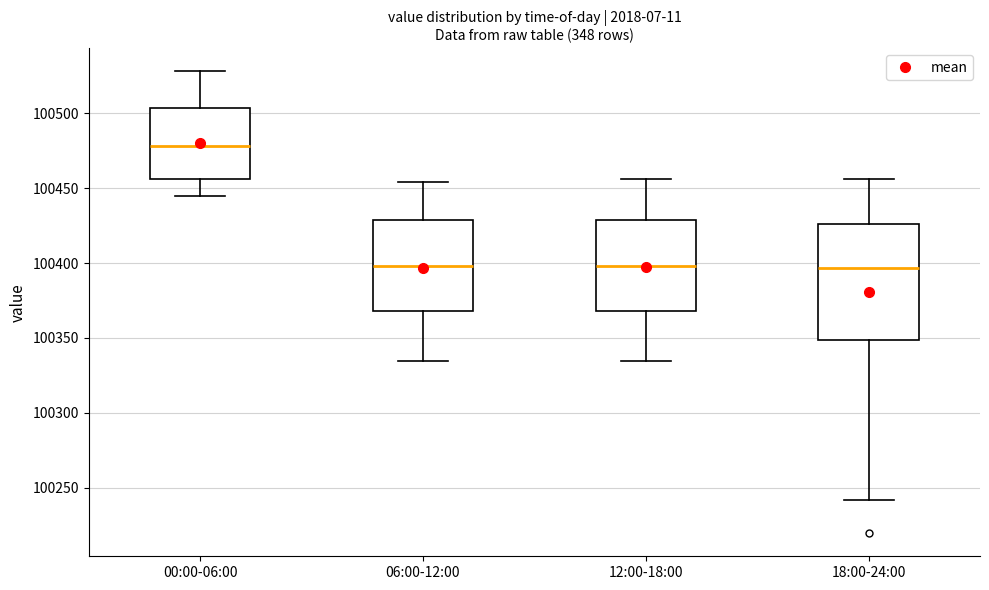

Reading left to right, transcribe this box plot: for each box, give where its median line is, the range the box spans, and where its two whiskers end, as read against the y-axis. The values are not printed on the chart, so give them approximately, as read against the axis.

00:00-06:00: median 100480, box 100455 to 100505, whiskers 100445 to 100530
06:00-12:00: median 100400, box 100370 to 100430, whiskers 100335 to 100455
12:00-18:00: median 100400, box 100370 to 100430, whiskers 100335 to 100455
18:00-24:00: median 100395, box 100350 to 100425, whiskers 100240 to 100455